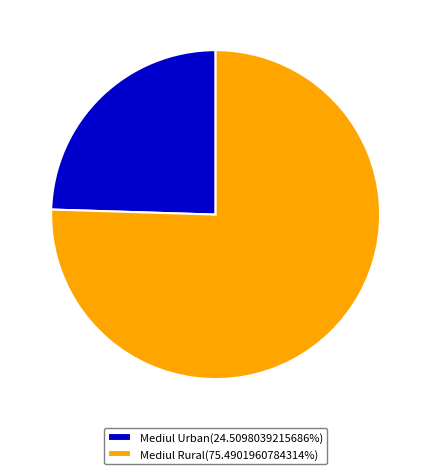

Combined, do Mediul Urban(24.5098039215686%) and Mediul Rural(75.4901960784314%) account for over 50%?

Yes